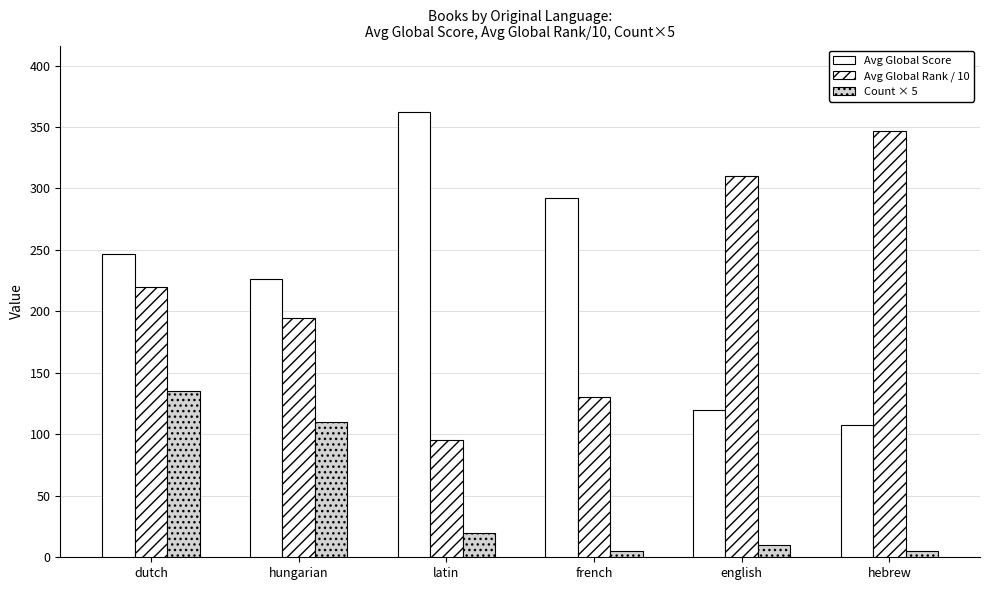

Which has a higher value, english or latin?

latin